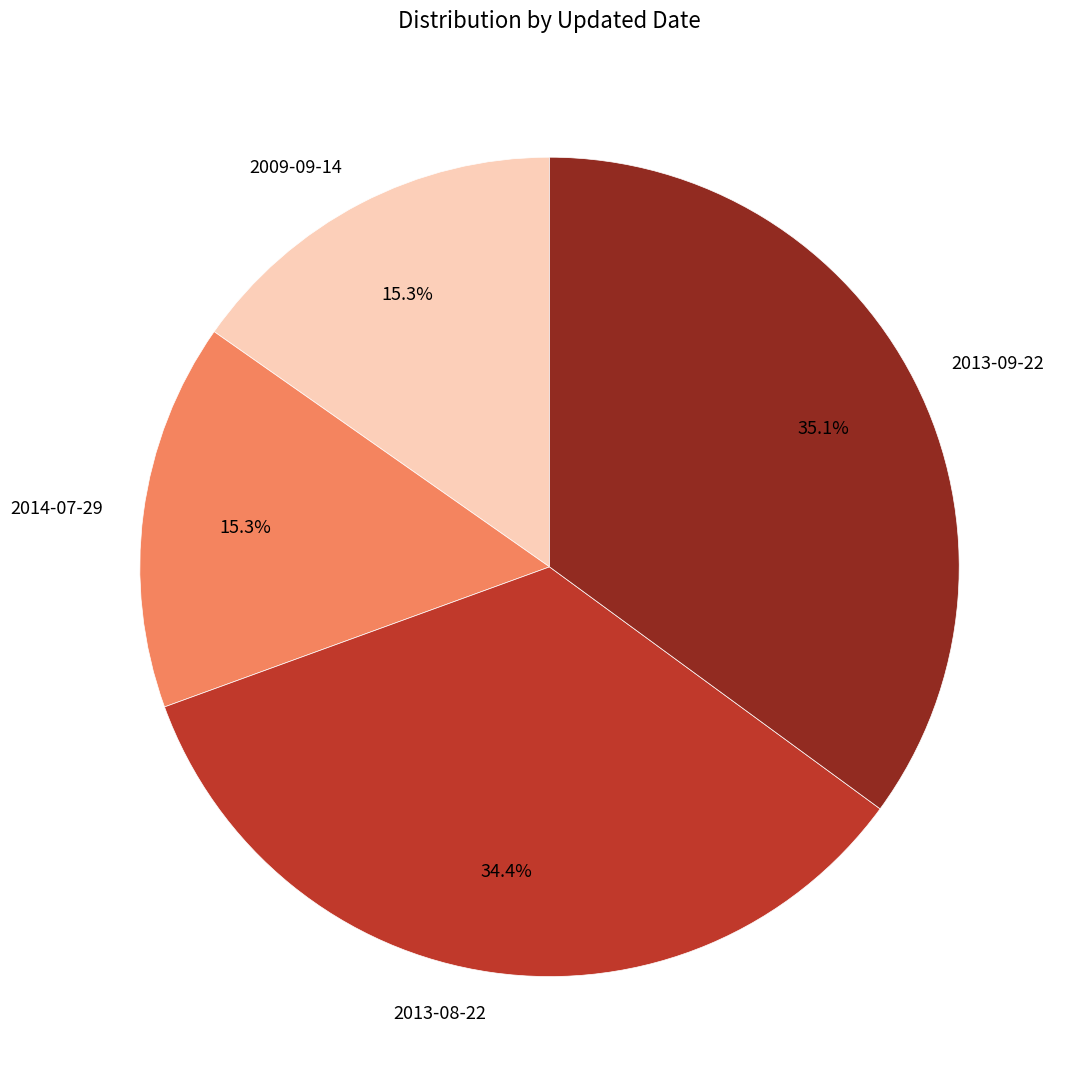

Is there a majority slice in this chart?

No